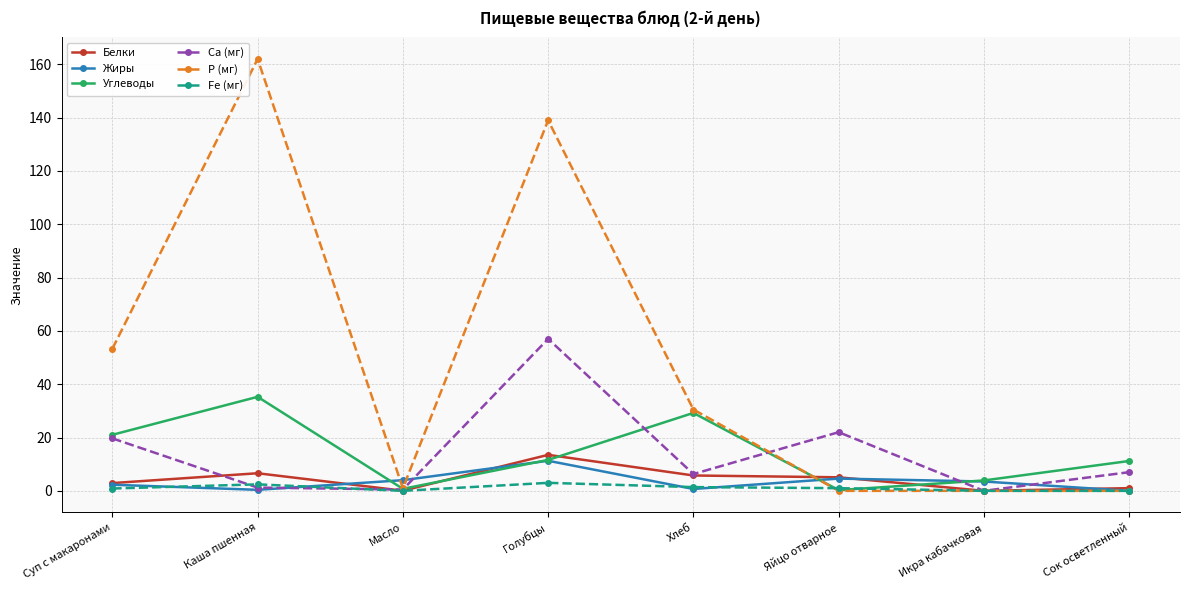

What is the label of the 3rd point from the left?

Масло